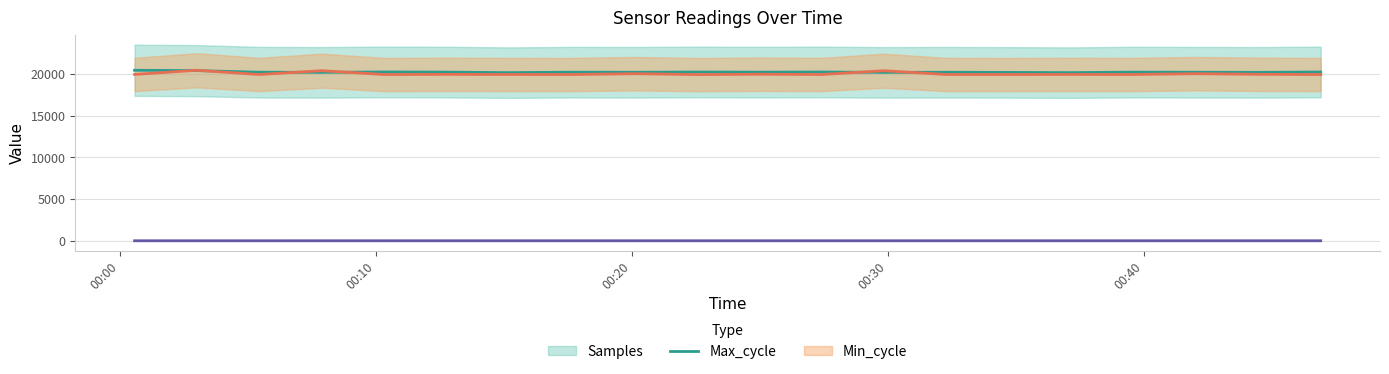

How many values in the Samples series are below 20190?

9